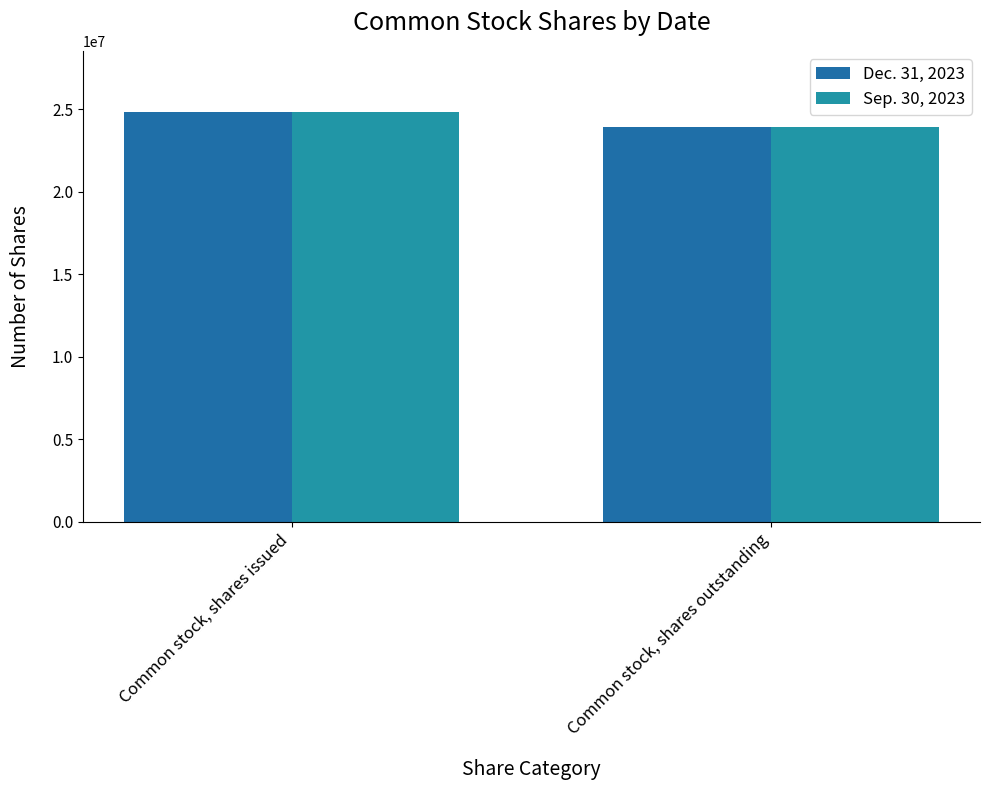

Is the value of Sep. 30, 2023 at Common stock, shares outstanding greater than the value of Dec. 31, 2023 at Common stock, shares outstanding?

No